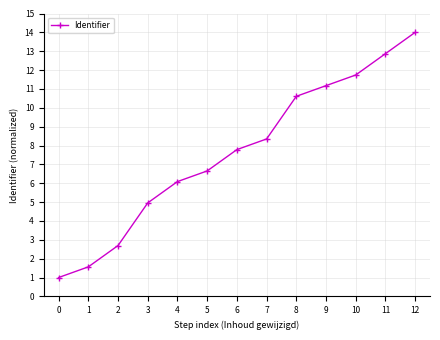

Reading right to left, extract all data points from this chart.

14.0	12.9	11.7	11.2	10.6	8.3	7.8	6.7	6.1	5.0	2.7	1.6	1.0